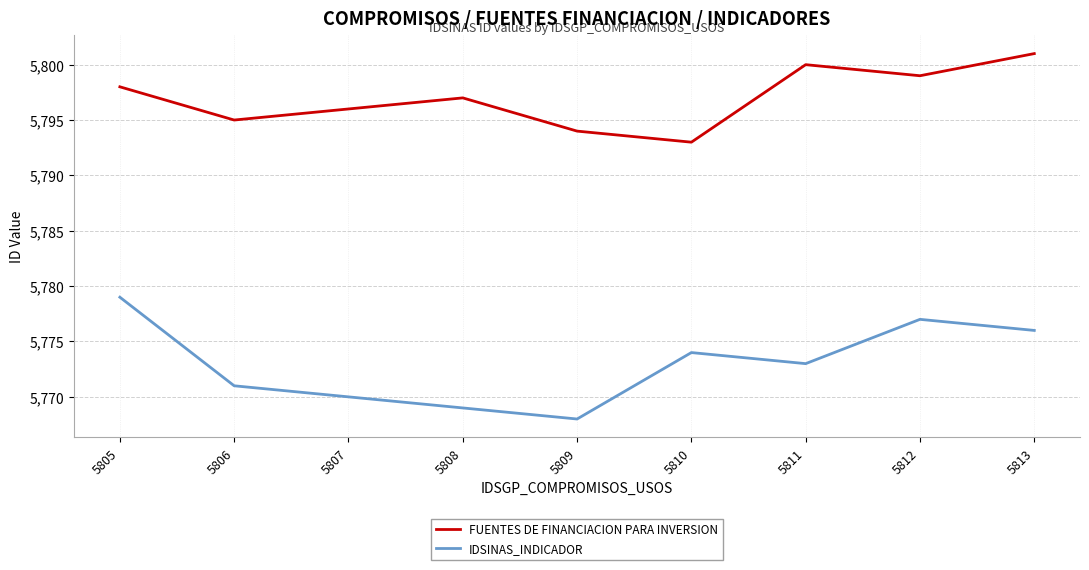

Rank the series by their maximum value, from highest to lowest.

FUENTES DE FINANCIACION PARA INVERSION, IDSINAS_INDICADOR